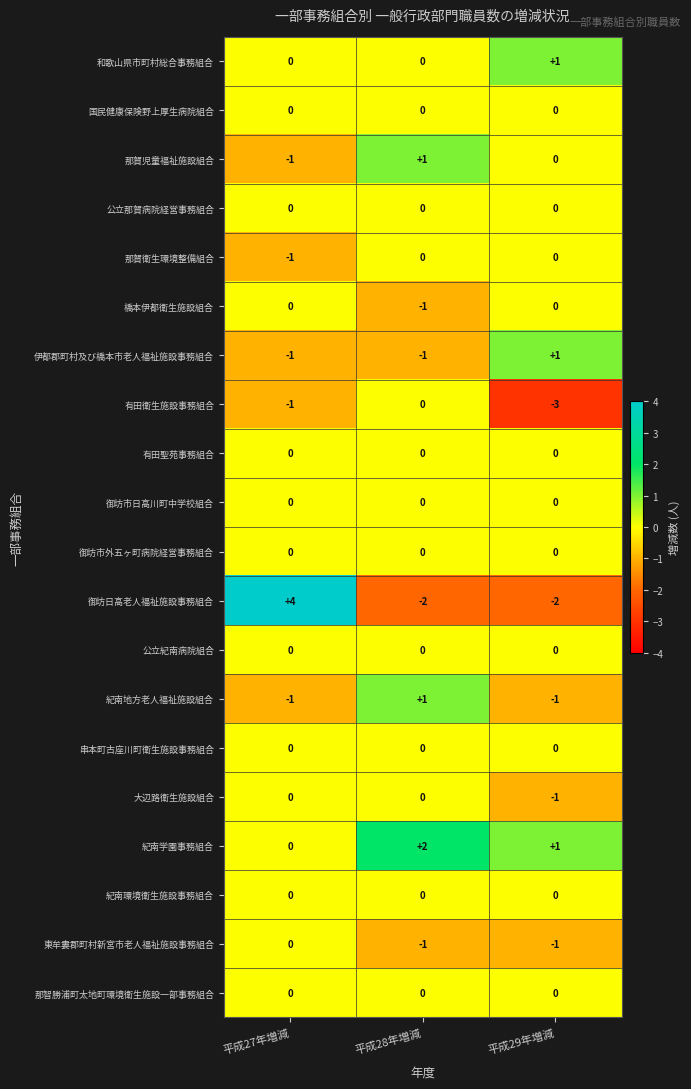

What is the maximum value shown in the chart?

4